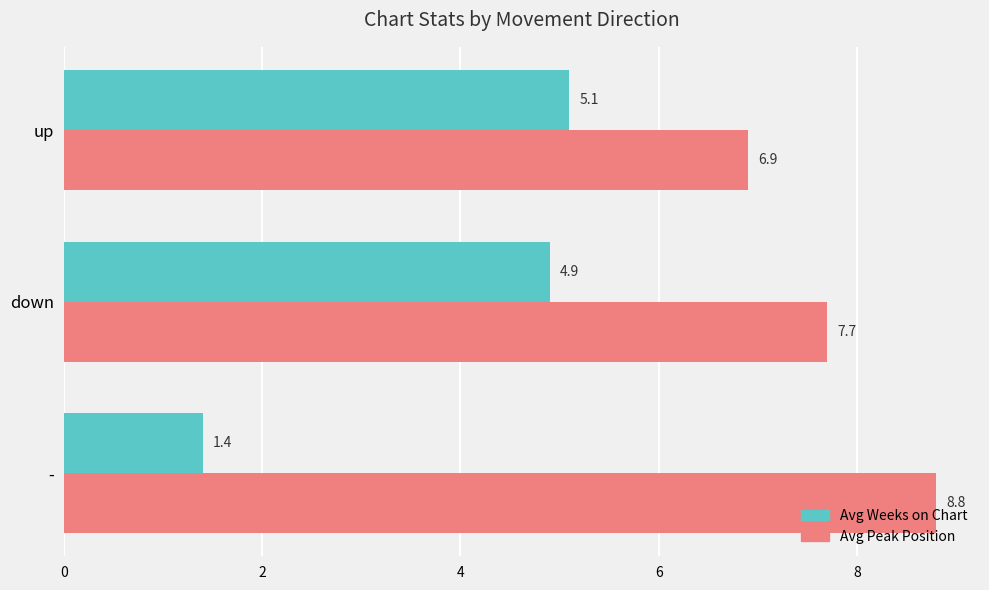

Which series has the largest total across all categories?

Avg Peak Position